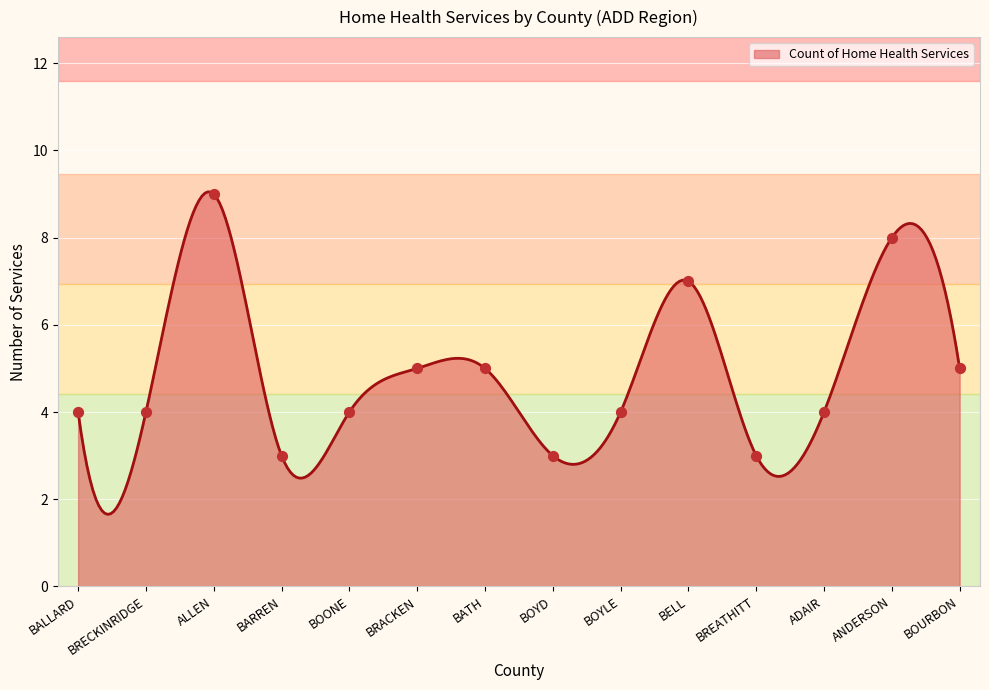

What is the smallest value displayed?

1.7